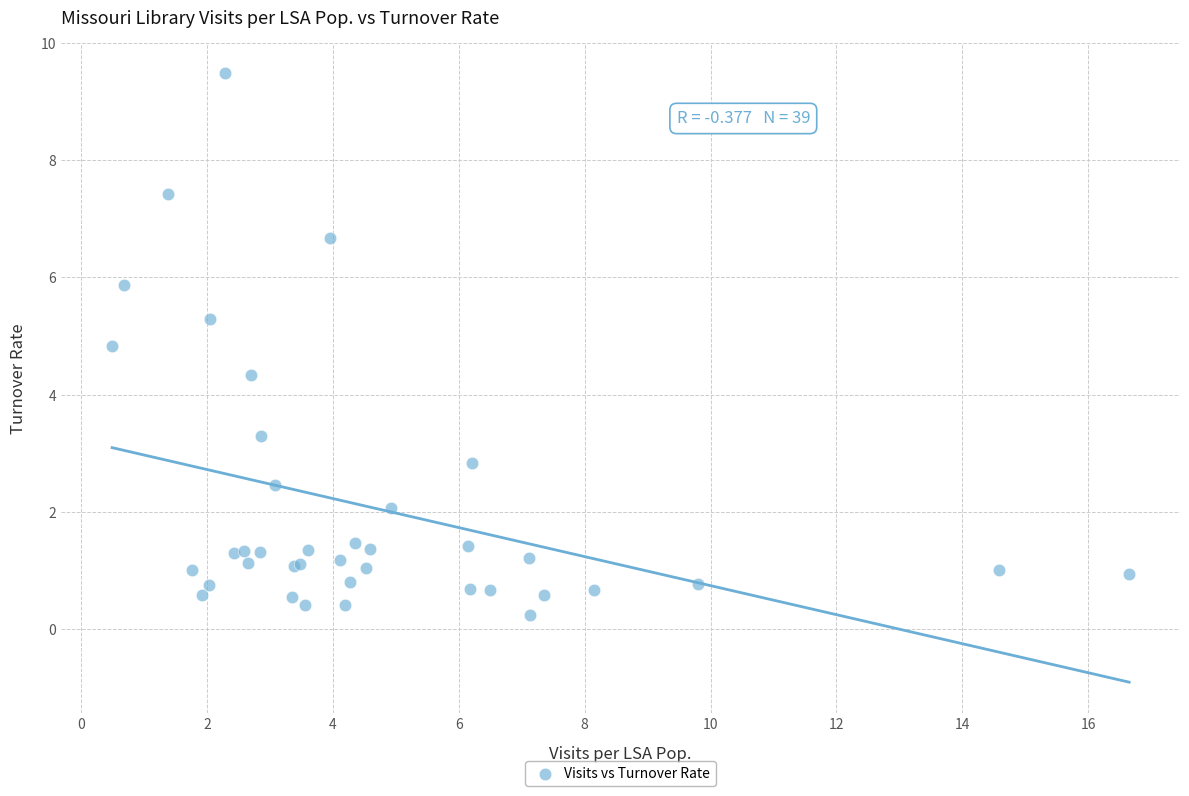

What Y value in the scatter plot is closest to 4?

4.3